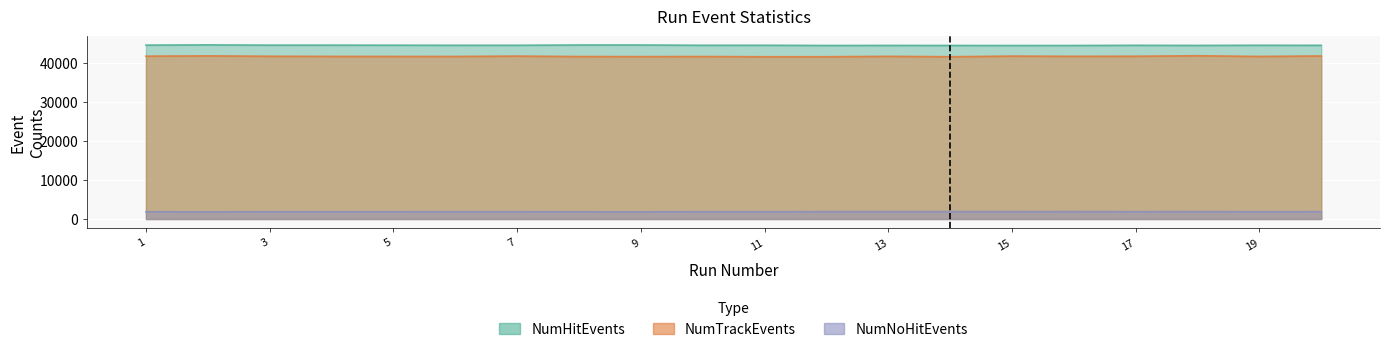

What are all the series names shown in the legend?

NumHitEvents, NumTrackEvents, NumNoHitEvents